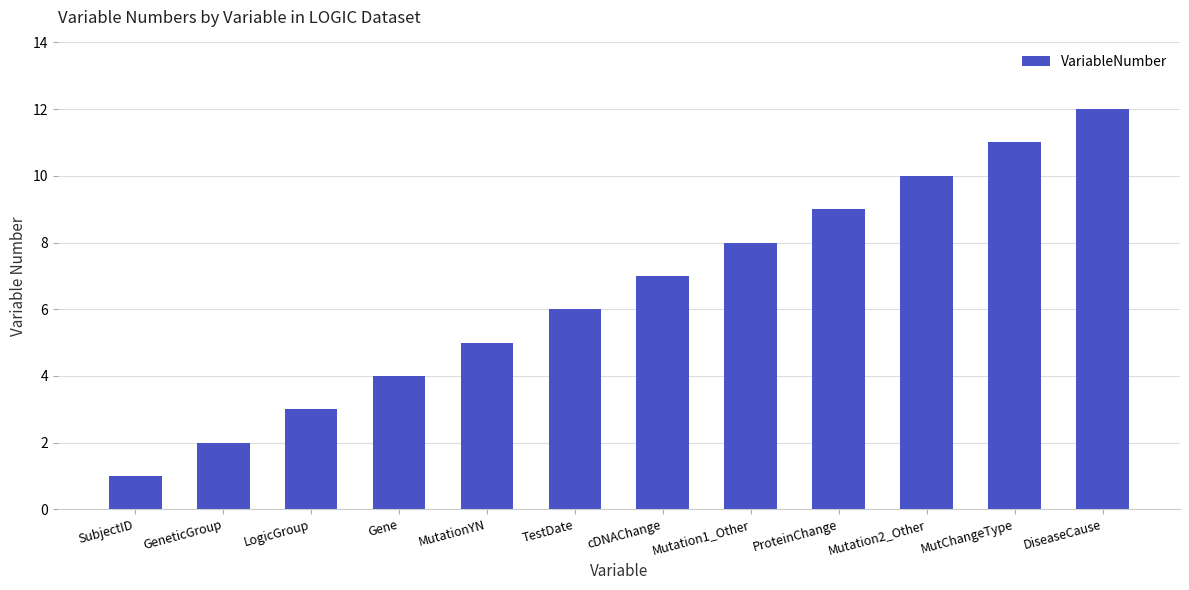

What is the label of the 12th bar from the right?

SubjectID